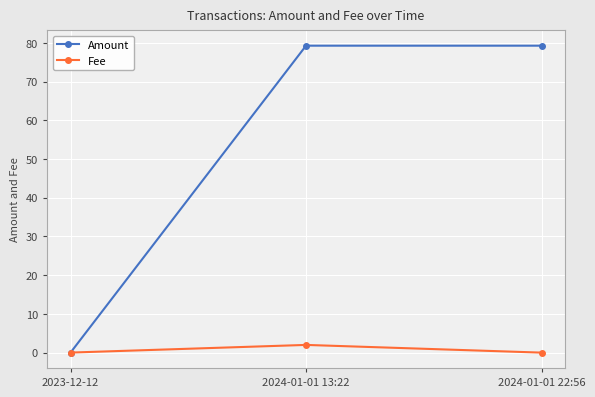

Where is Fee nearest to the value 1?

2023-12-12